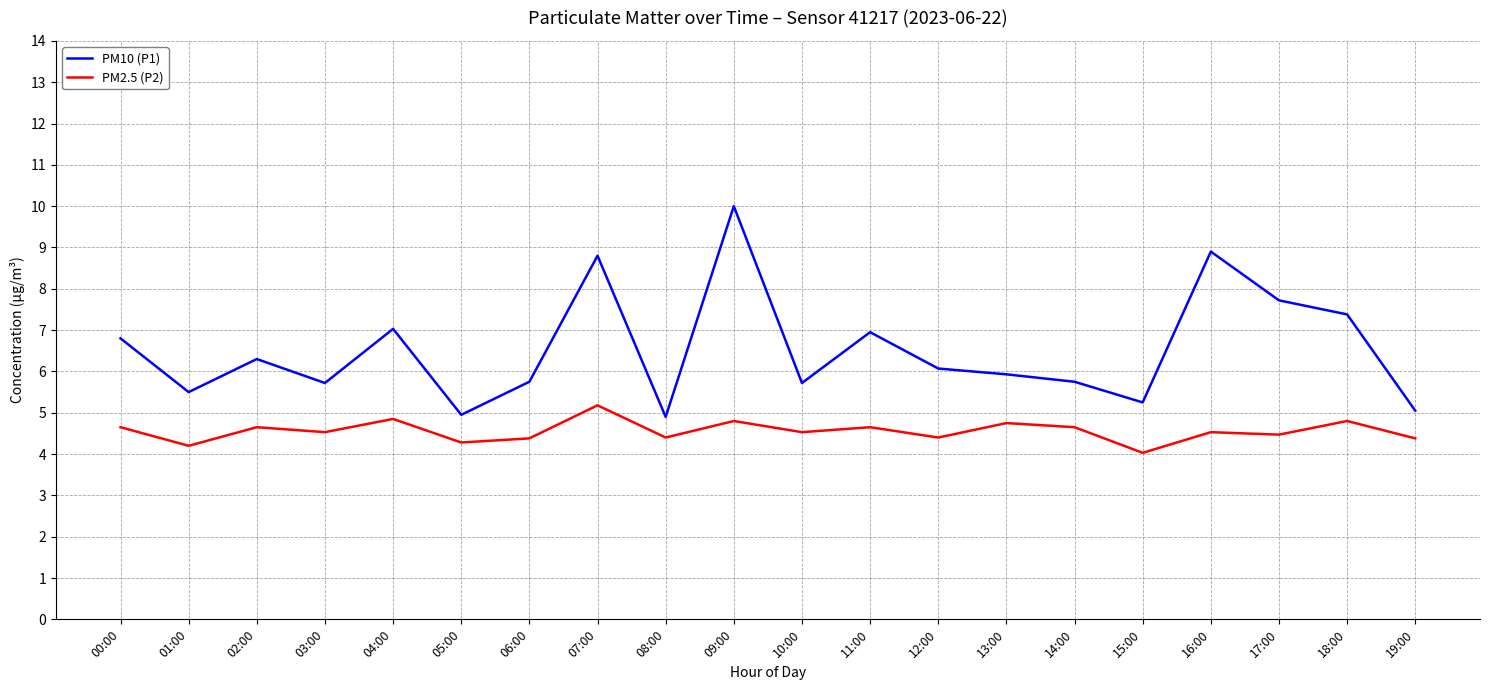

True or false: PM2.5 (P2) has more than 0 points higher than both neighbors.

True